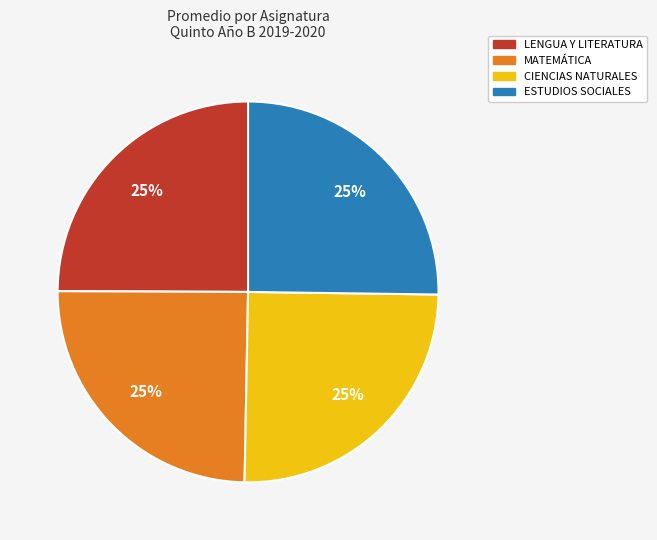

How many slices are in this pie chart?

4